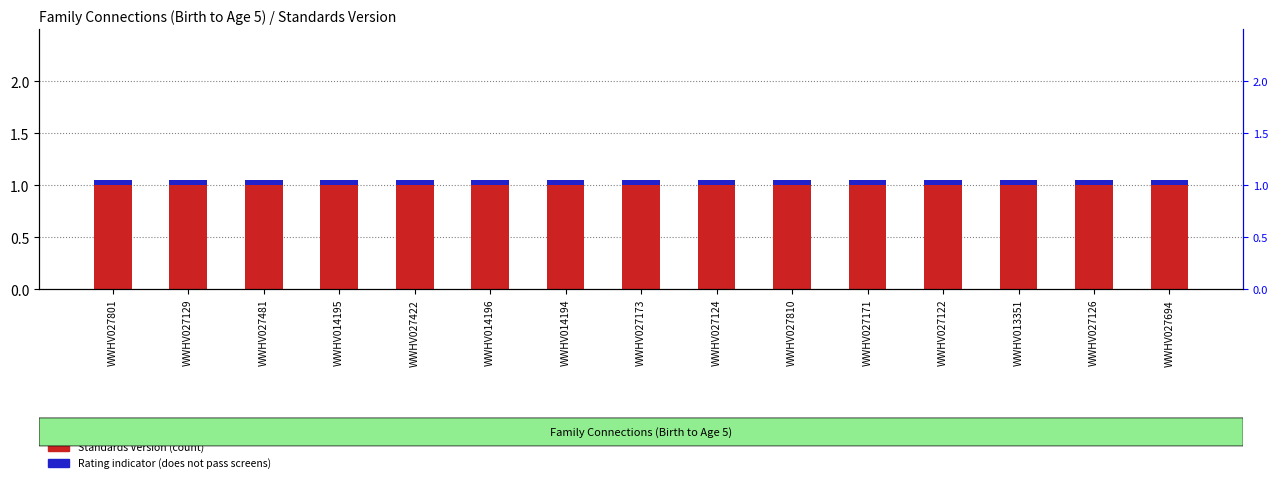

List the labels in order of Standards Version value, largest first.

WWHV027801, WWHV027129, WWHV027481, WWHV014195, WWHV027422, WWHV014196, WWHV014194, WWHV027173, WWHV027124, WWHV027810, WWHV027171, WWHV027122, WWHV013351, WWHV027126, WWHV027694